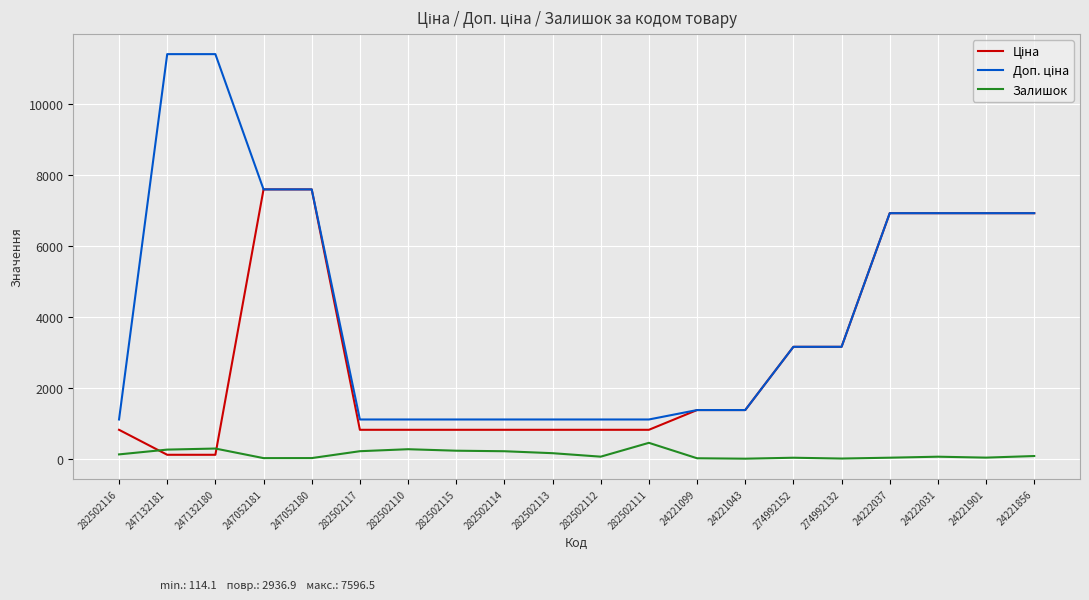

What is the greatest value displayed?

11410.0